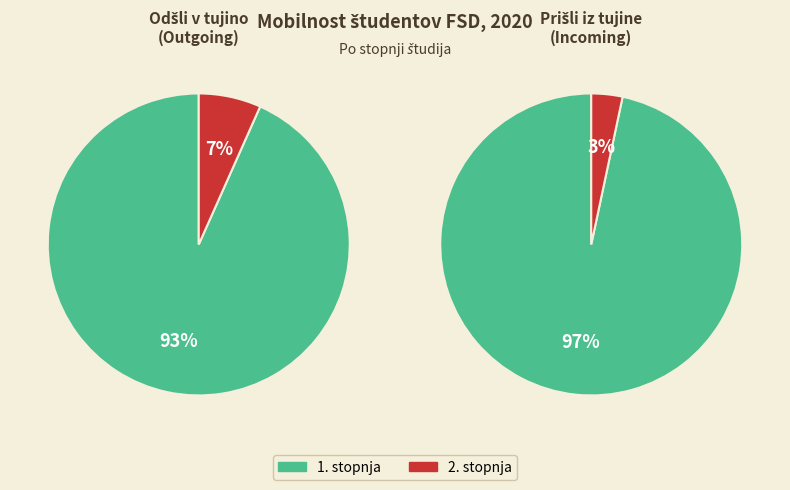

What is the largest slice in the pie chart?

1.stopnja